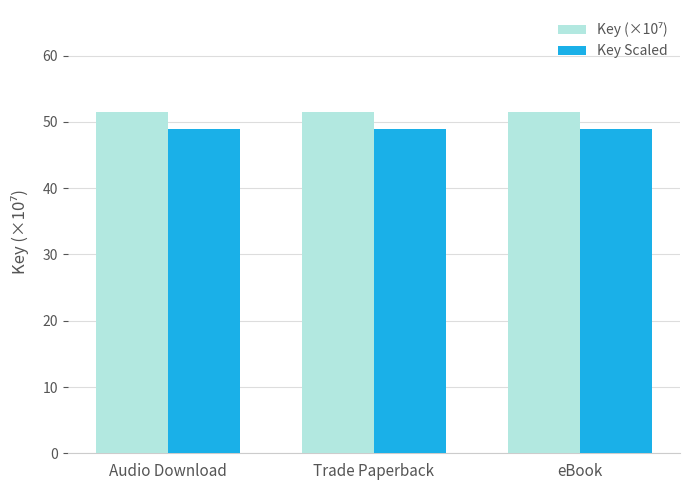

The value of Key Scaled at Trade Paperback is 84.2. True or false?

False